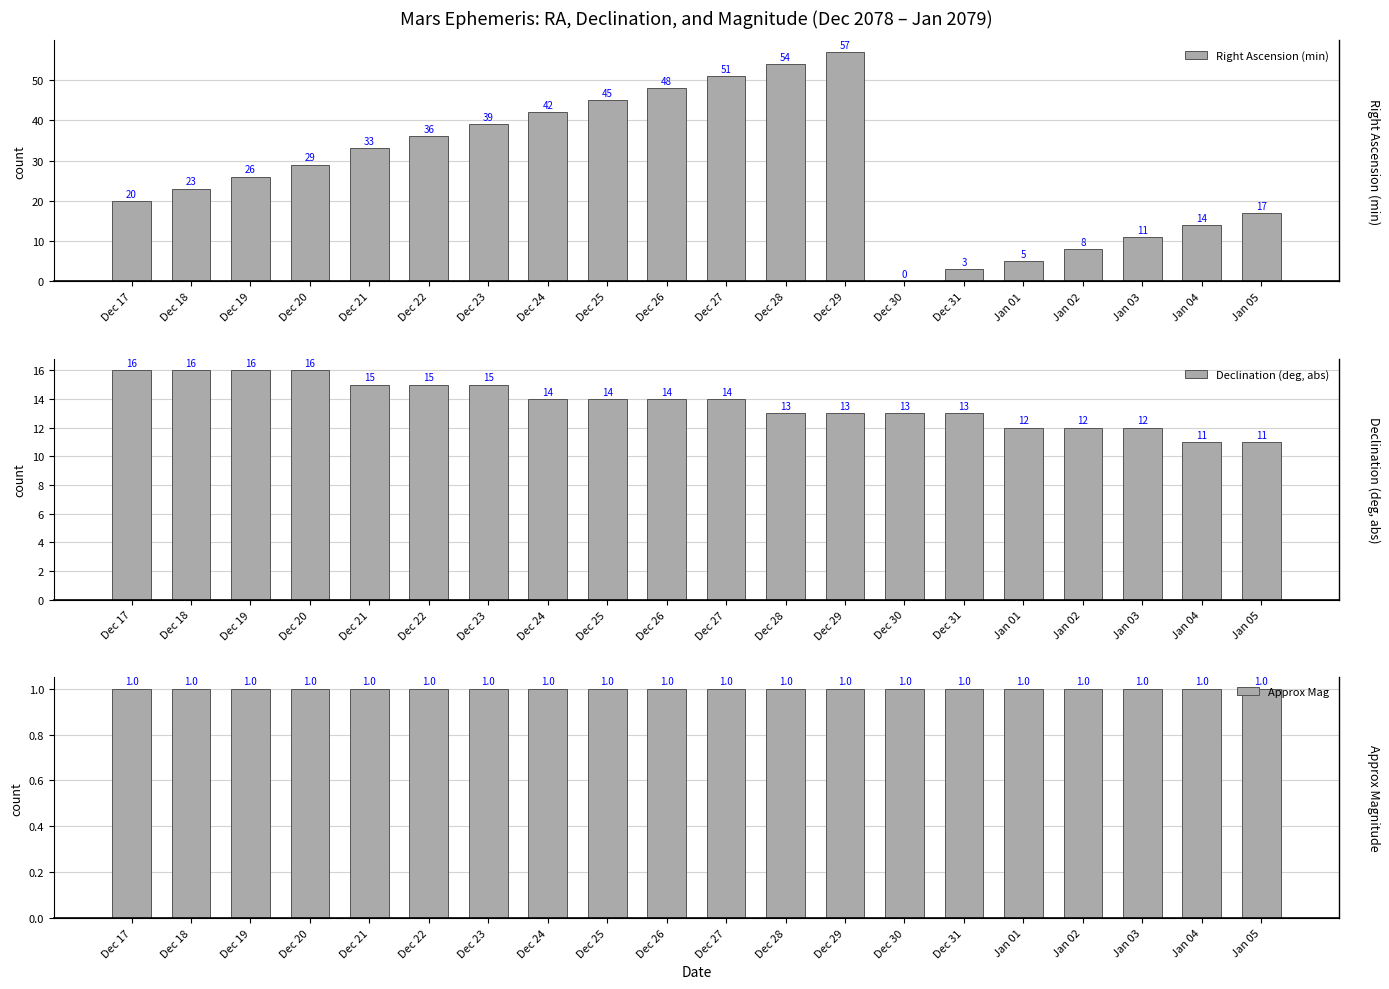

Which series changed the most between Dec 26 and Jan 04?

Right Ascension (min)